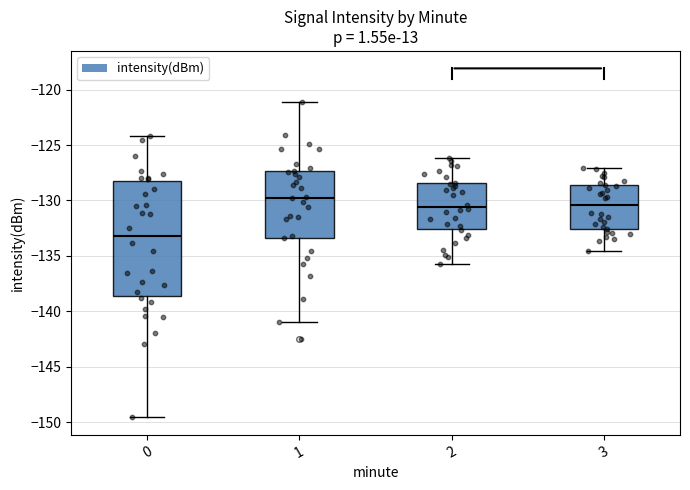

Which box's median line is the highest?

1